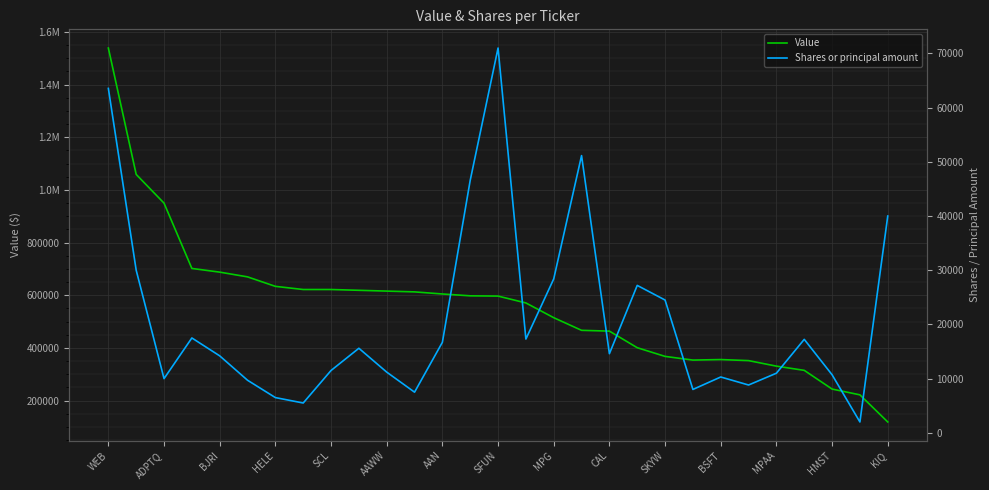

What is the lowest value of the Value series?

119000